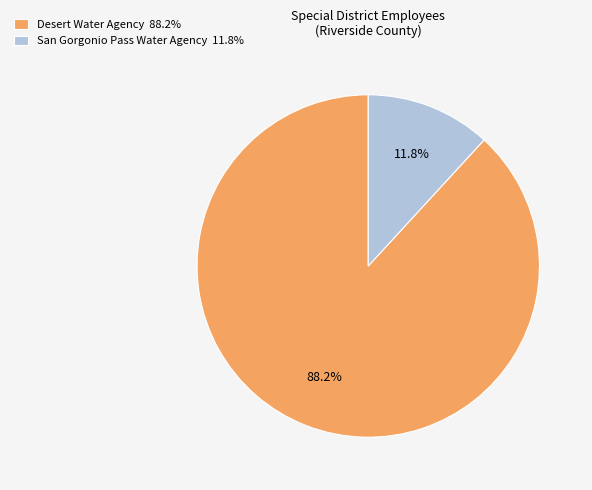

To the nearest percent, what percentage of the pie is San Gorgonio Pass Water Agency?

12%